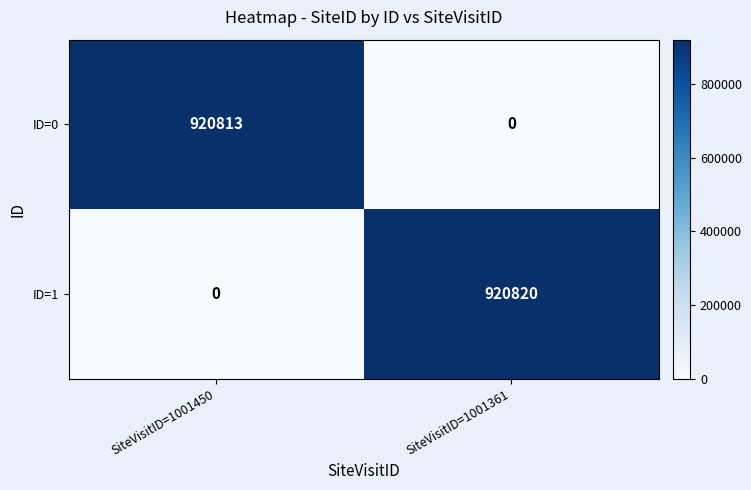

Is it true that ID=0 equals 0 at SiteVisitID=1001361?

True